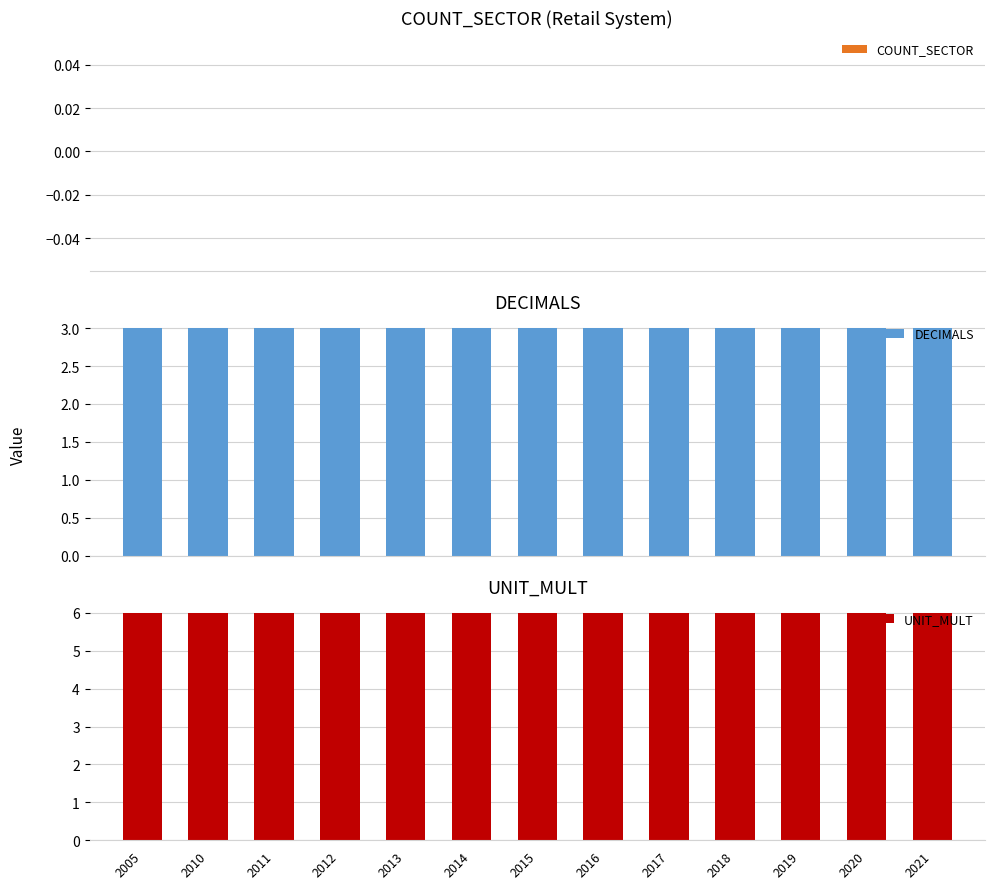

At 2015, list the series in order from largest to smallest.

UNIT_MULT, DECIMALS, COUNT_SECTOR